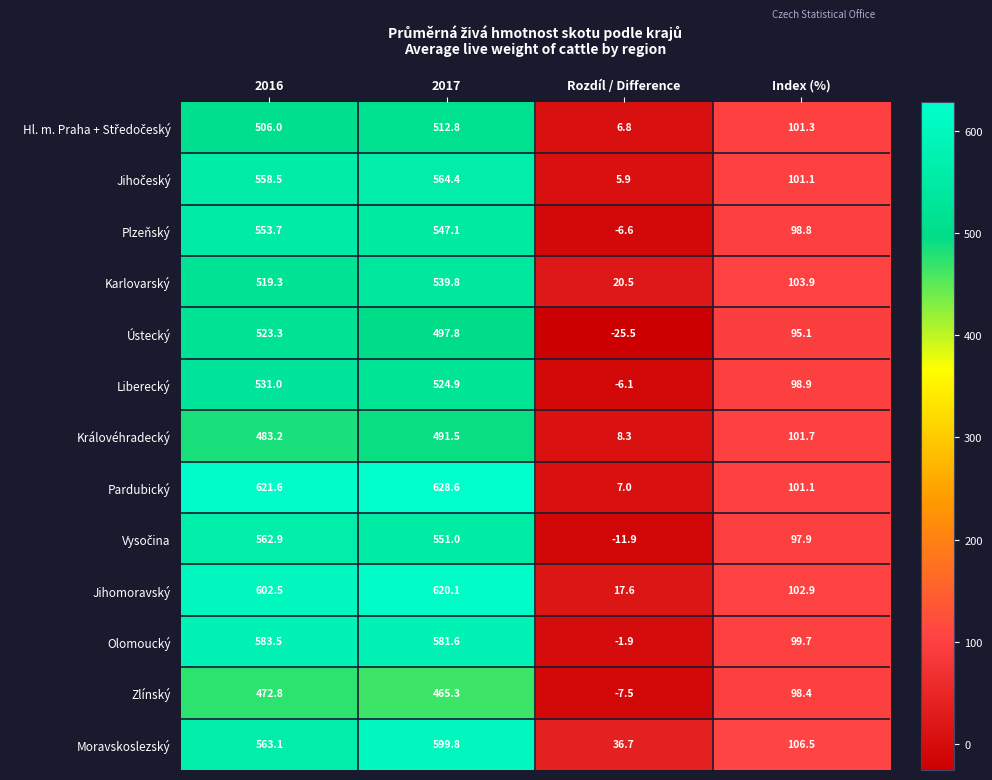

What is the difference between the maximum and minimum values in the Plzeňský series?

560.3